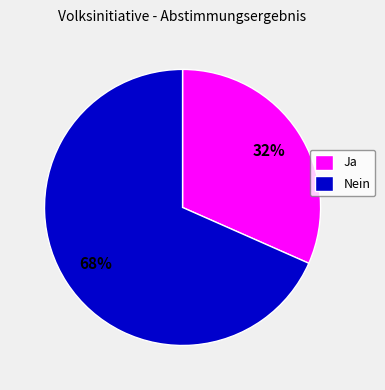

Which slice is the smallest?

Ja